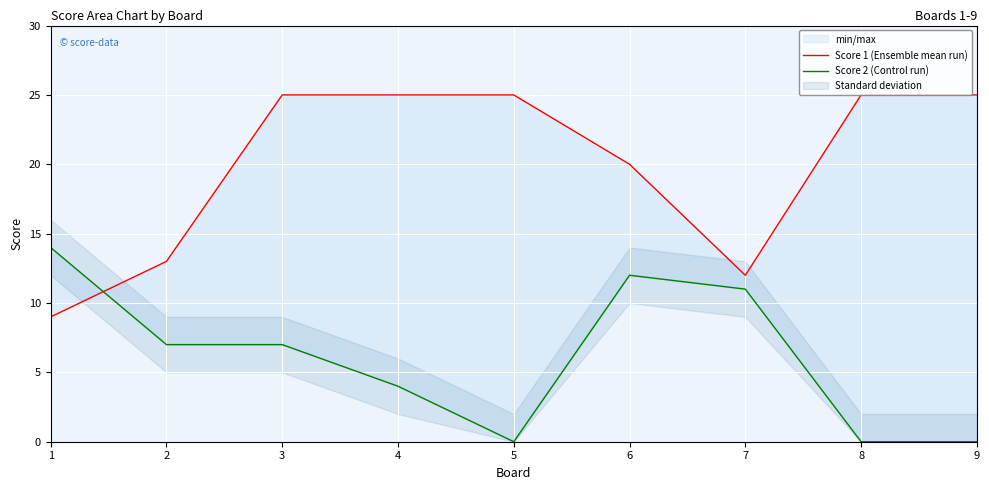

How many intersections are there between Score 2 (Control run) and Score 1 (Ensemble mean run)?

1